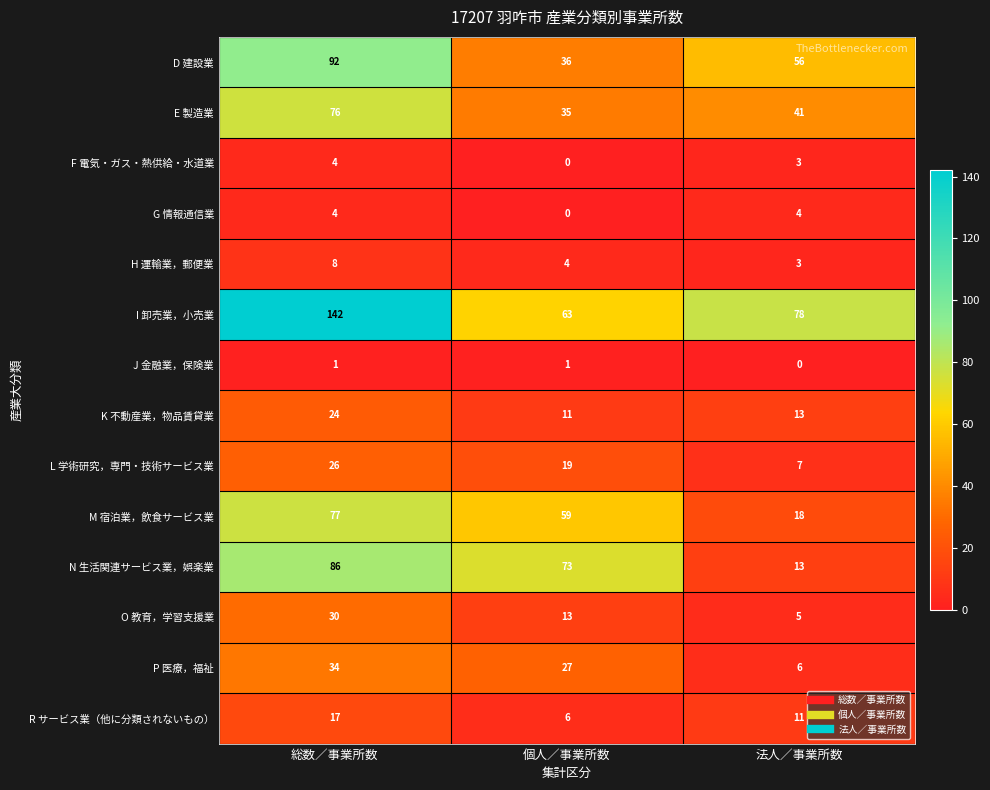

Which series has the largest total across all categories?

I 卸売業，小売業